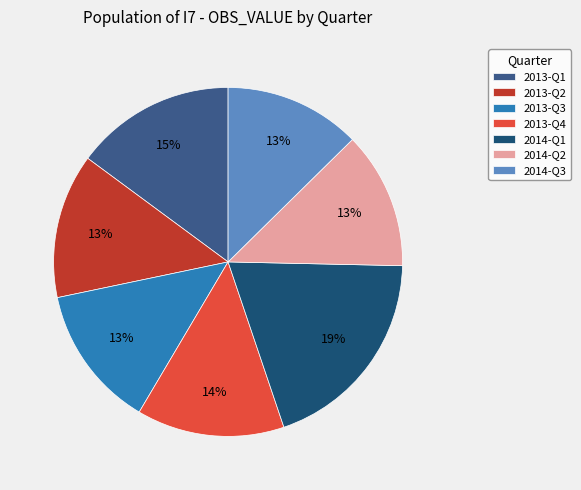

To the nearest percent, what portion does 2014-Q3 represent?

13%